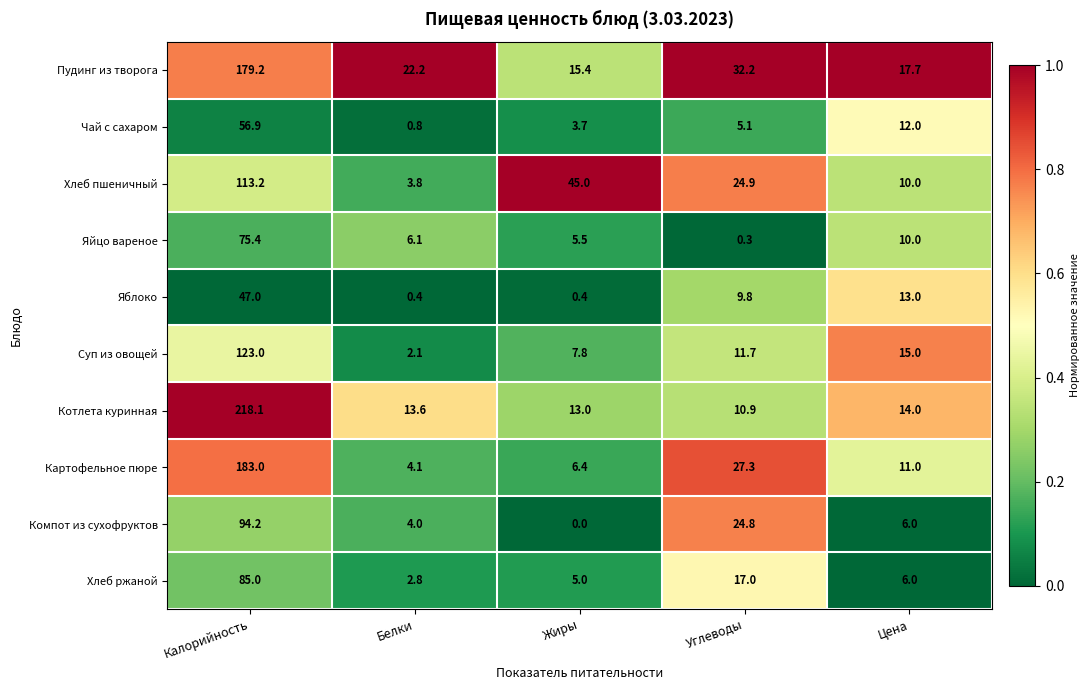

The value of Картофельное пюре at Цена is 11.0. True or false?

True